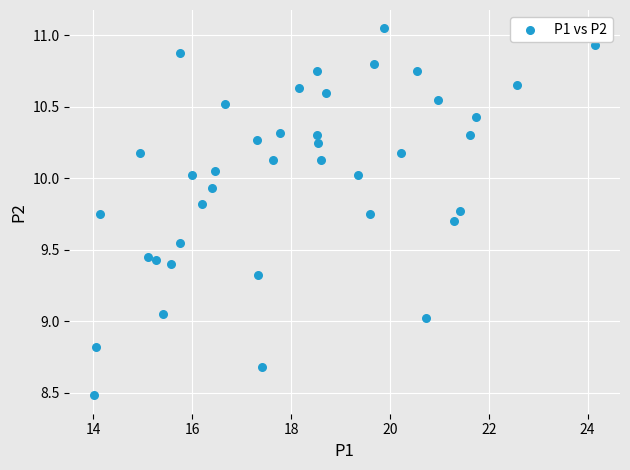

What is the range of Y values (max minus min)?

2.6